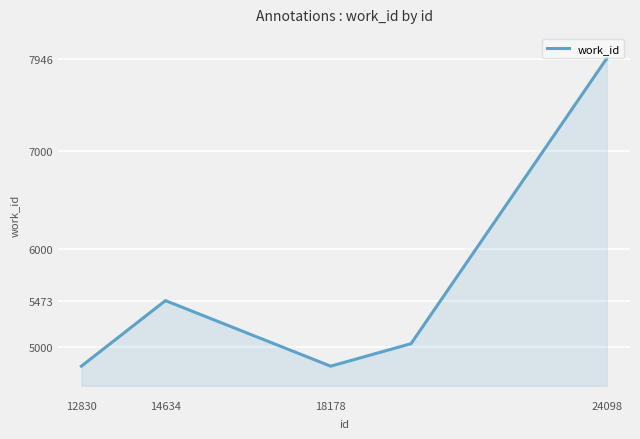

What is the sum of all values?

46950